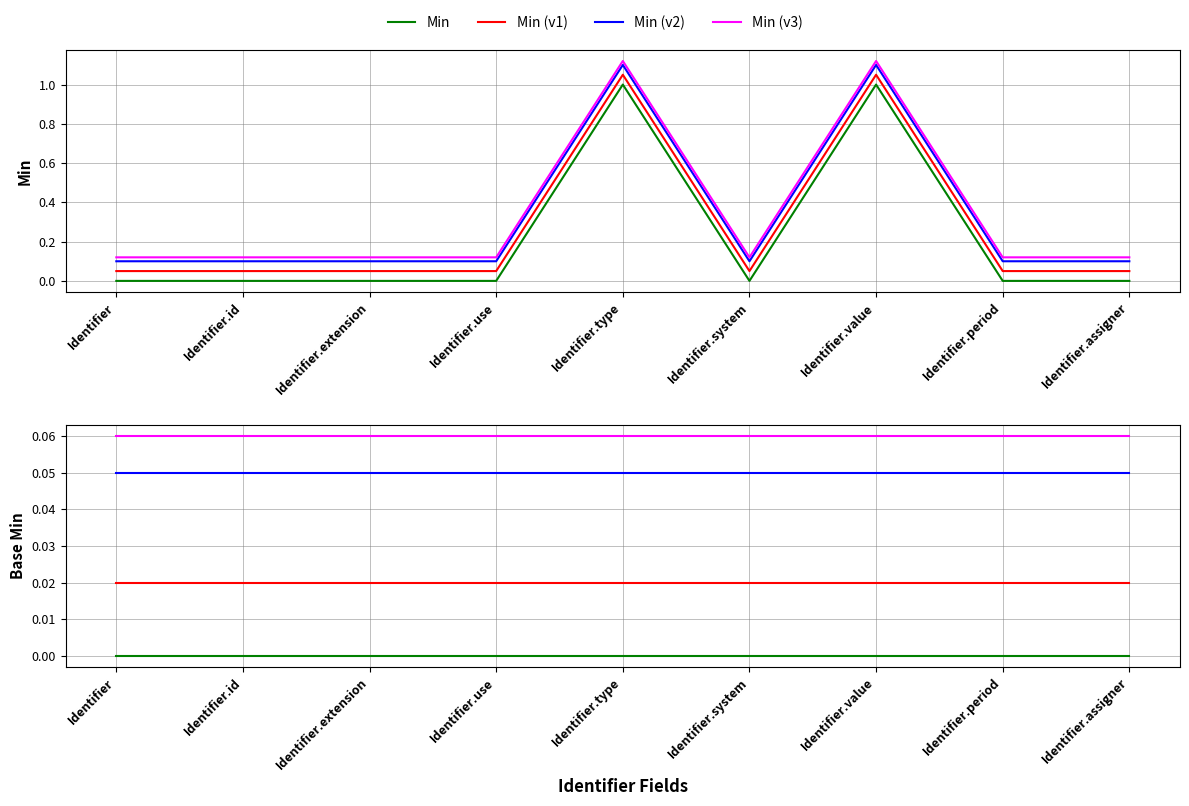

How many data points does each series have?

9